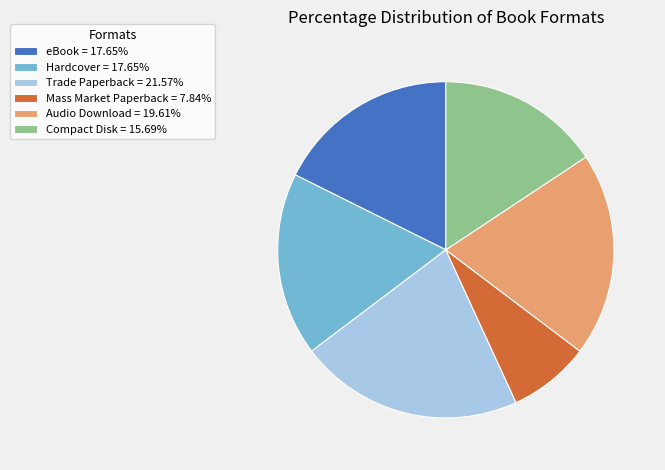

Does any single category account for the majority?

No